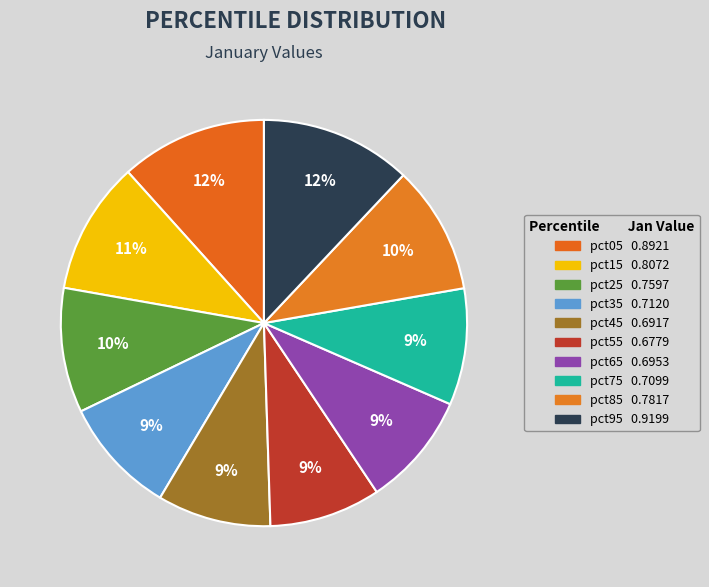

Which slice is the smallest?

pct55